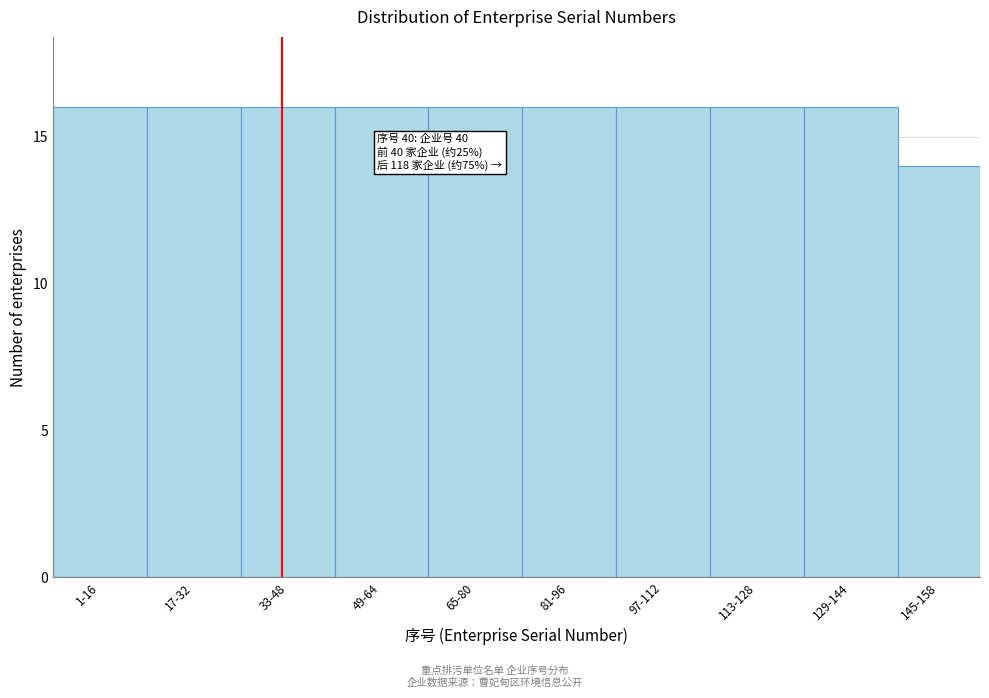

Reading right to left, extract all data points from this chart.

145-158=14	129-144=16	113-128=16	97-112=16	81-96=16	65-80=16	49-64=16	33-48=16	17-32=16	1-16=16